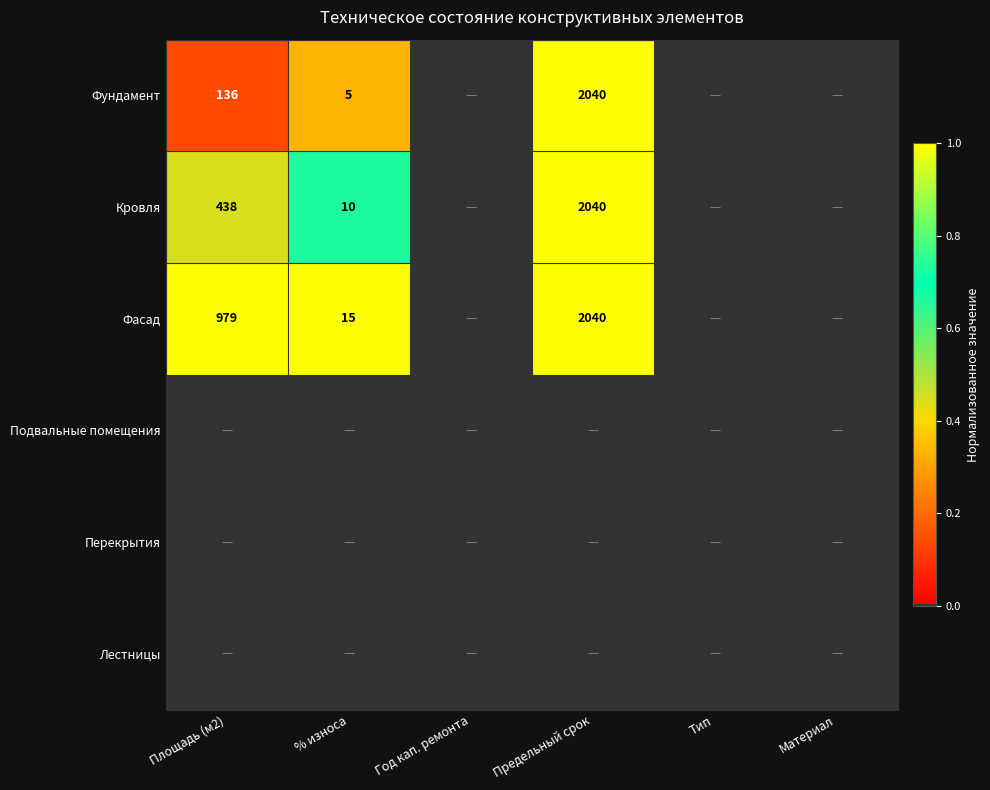

What is the difference between the Кровля values at Предельный срок and Площадь (м2)?

1602